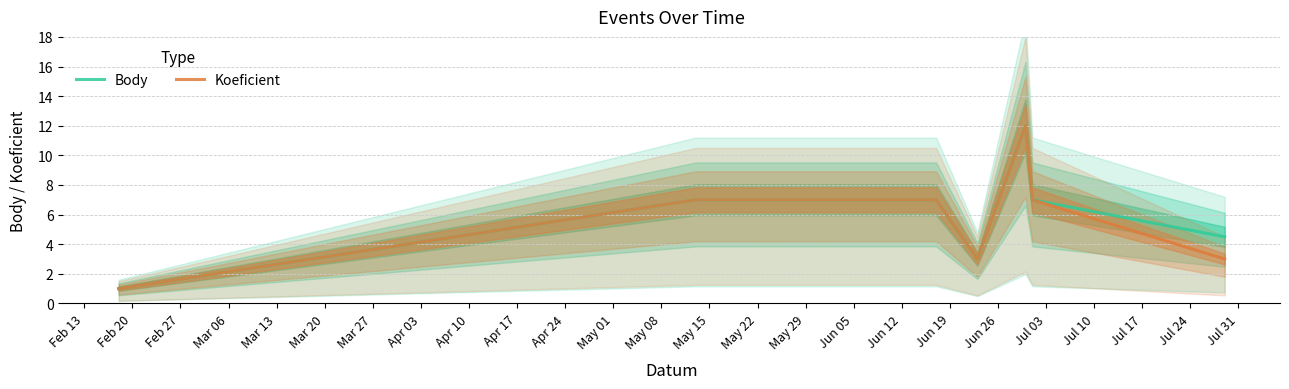

What is the maximum value for Koeficient?

12.0